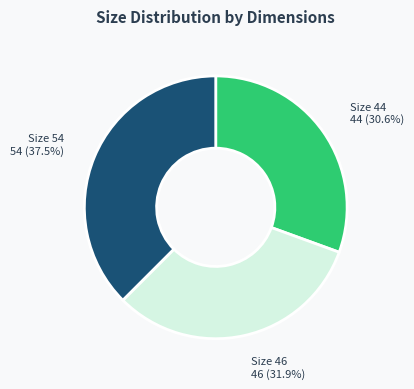

Which category has the smallest portion of the pie?

Size 44